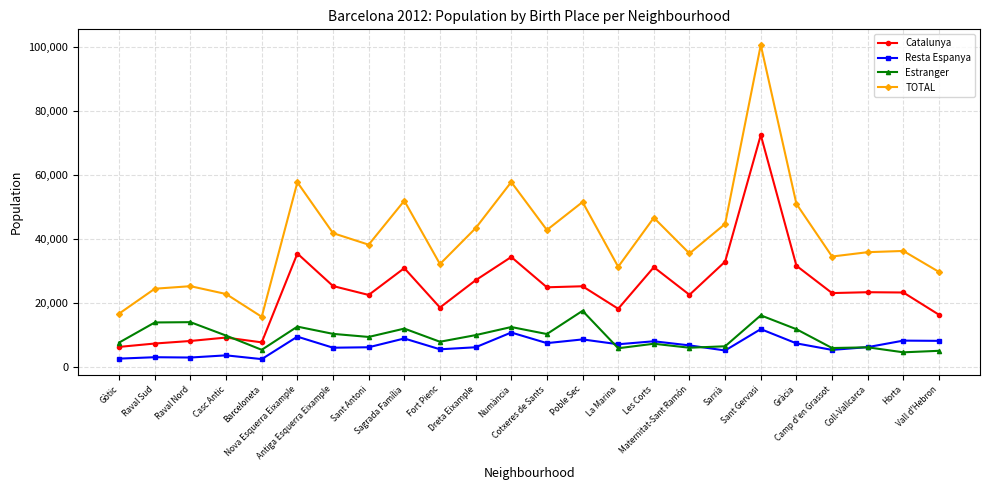

True or false: TOTAL has more than 0 points higher than both neighbors.

True